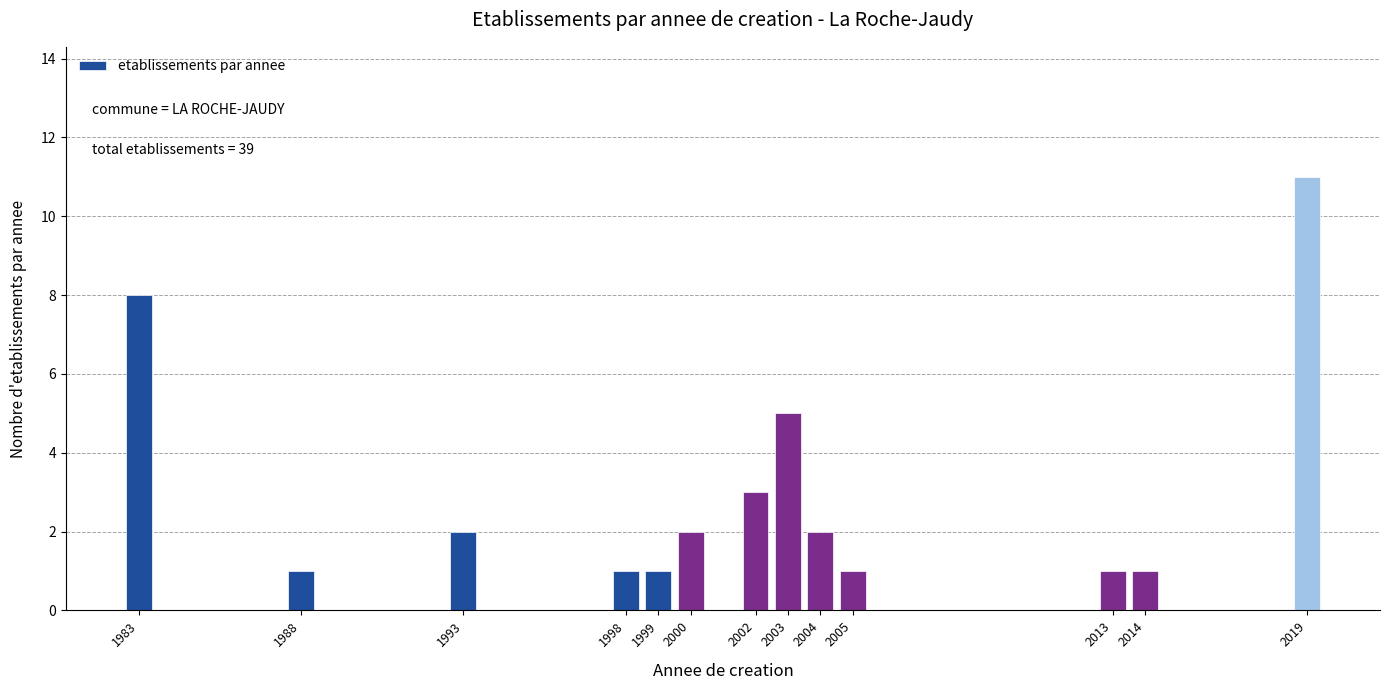

Reading left to right, list all the values displayed in this chart.

8	1	2	1	1	2	3	5	2	1	1	1	11